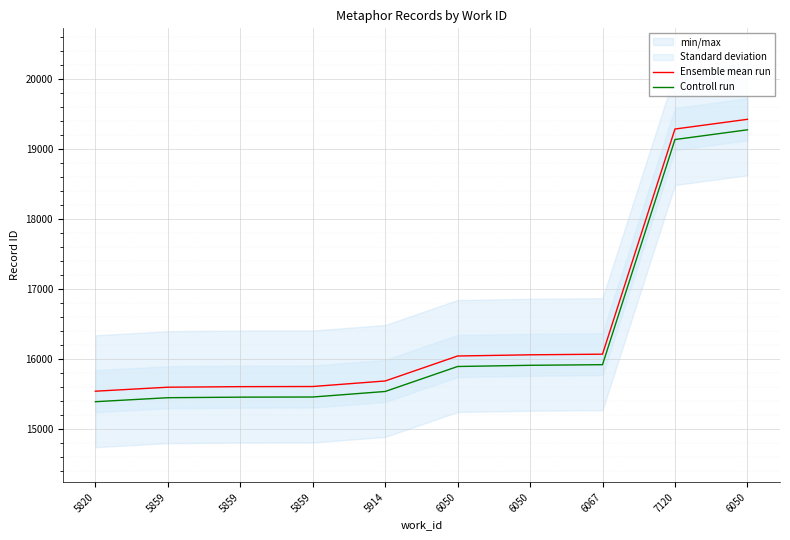

Is the value of Ensemble mean run at 5859 greater than the value of Controll run at 6050?

No